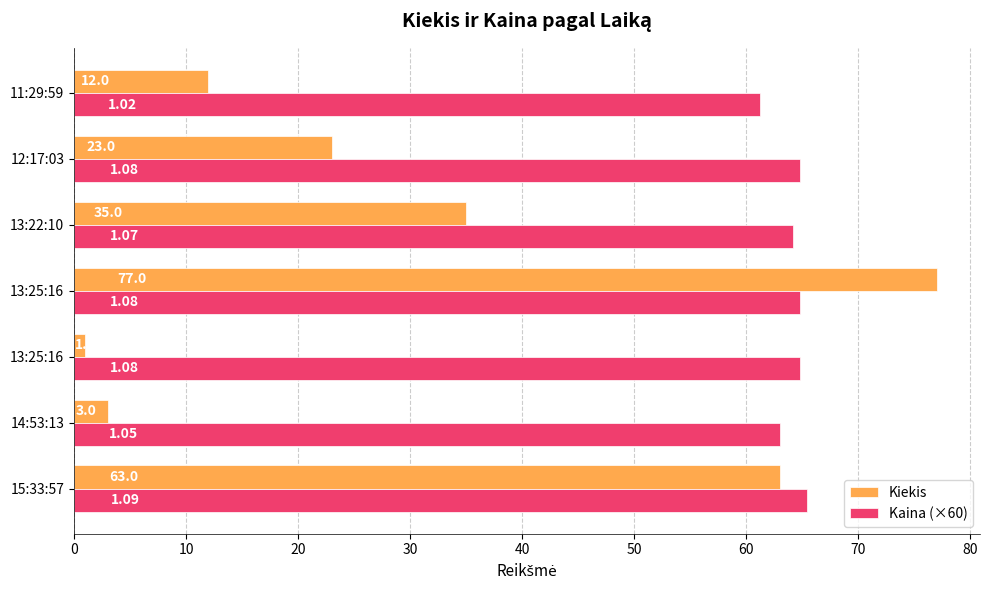

What are all the series names shown in the legend?

Kiekis, Kaina (×60)